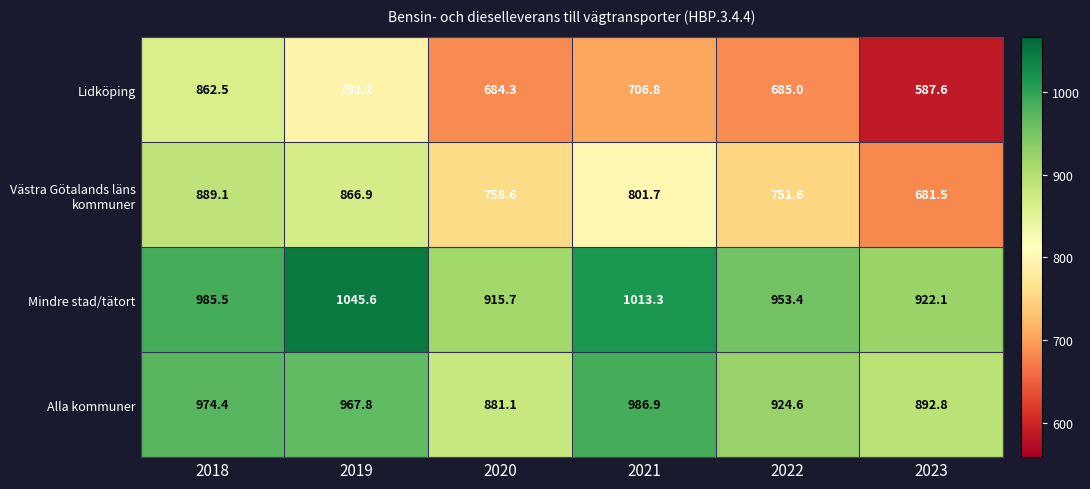

The value of Mindre stad/tätort at 2018 is 985.5. True or false?

True